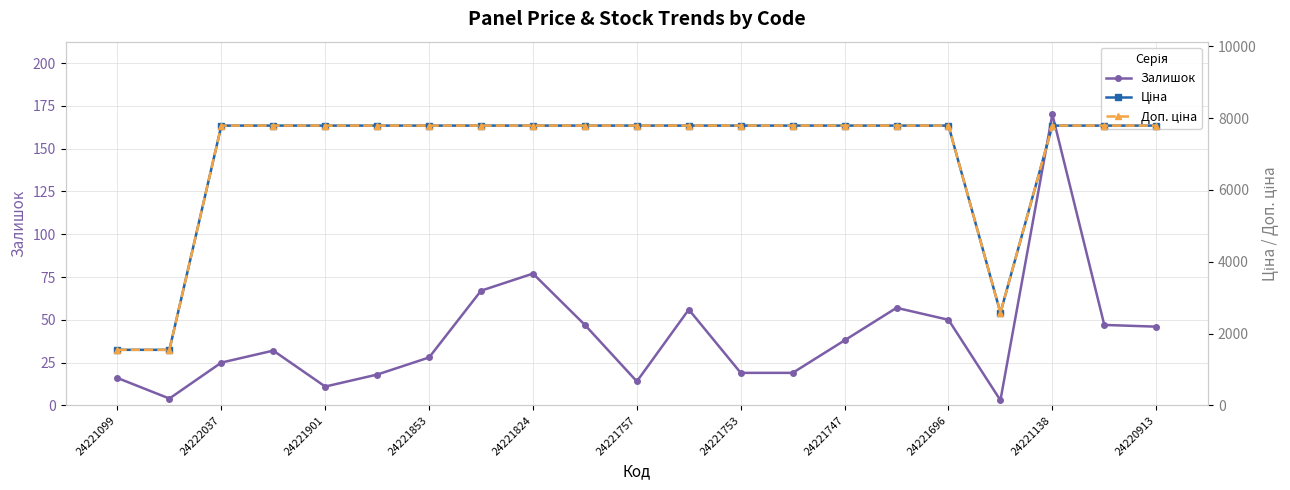

True or false: Доп. ціна and Залишок intersect in this chart.

False